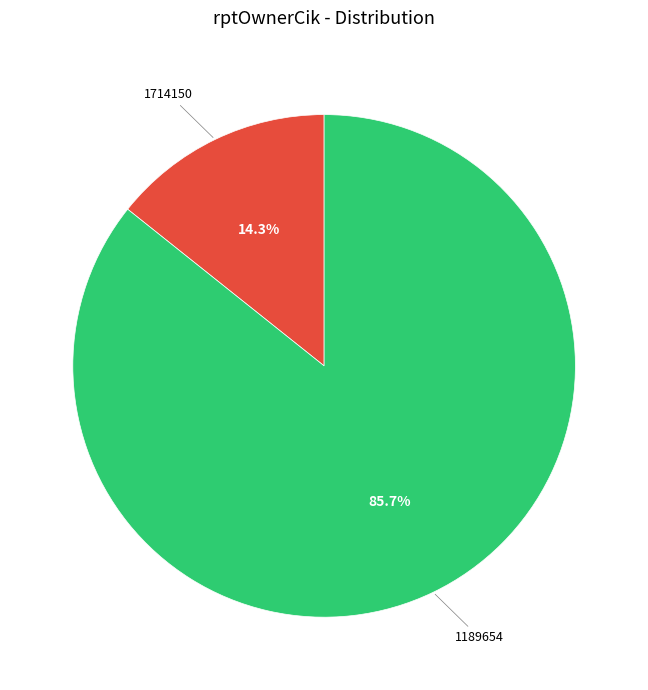

Is there a majority slice in this chart?

Yes